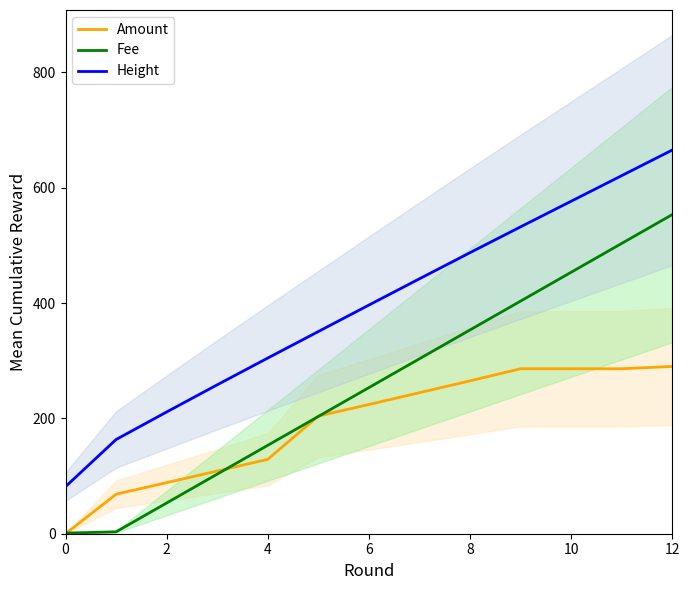

Is this an area chart (filled region under the line)?

No